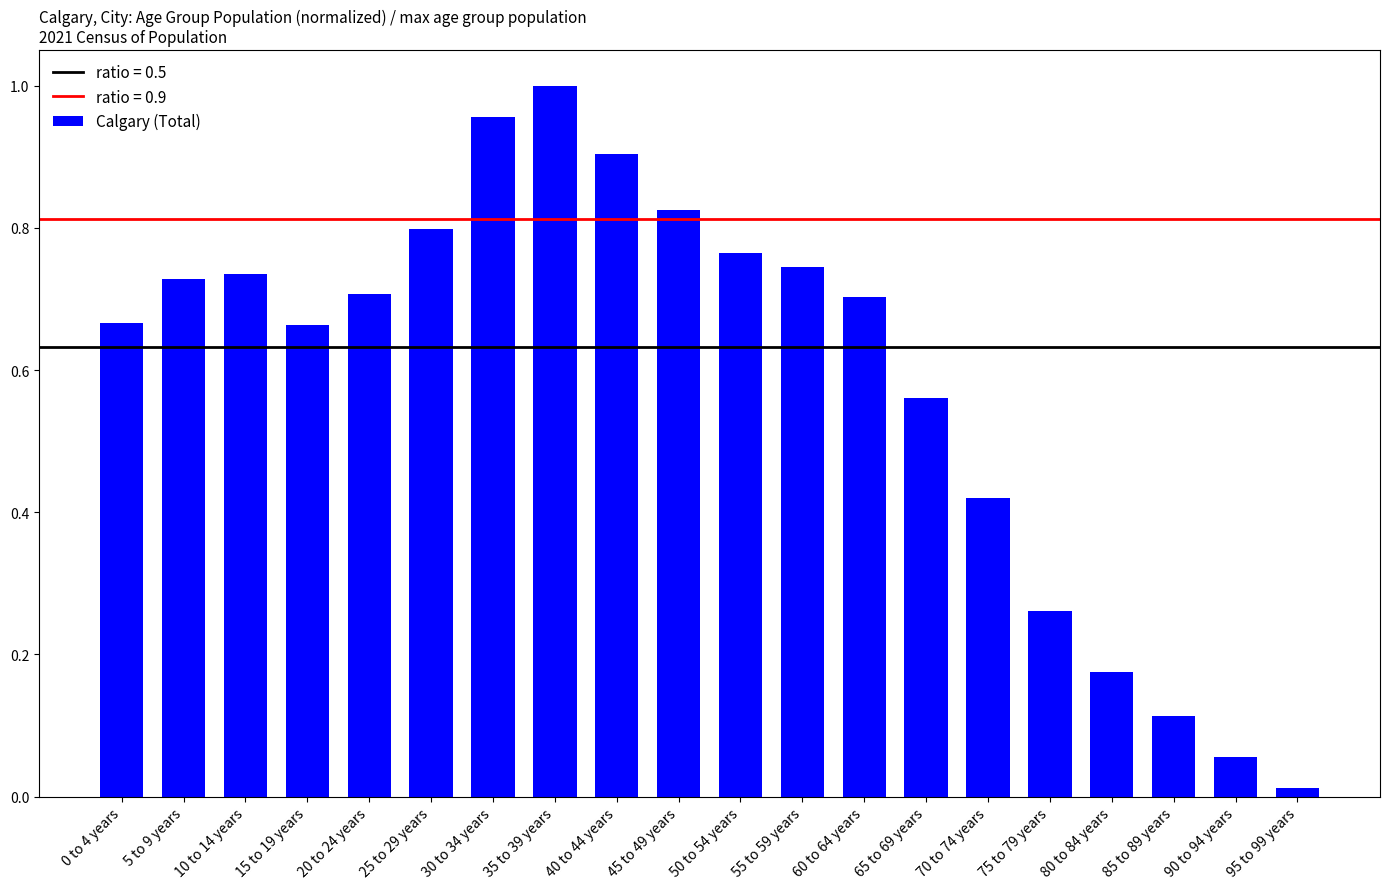

What is the change in value from 50 to 54 years to 70 to 74 years?

-0.3